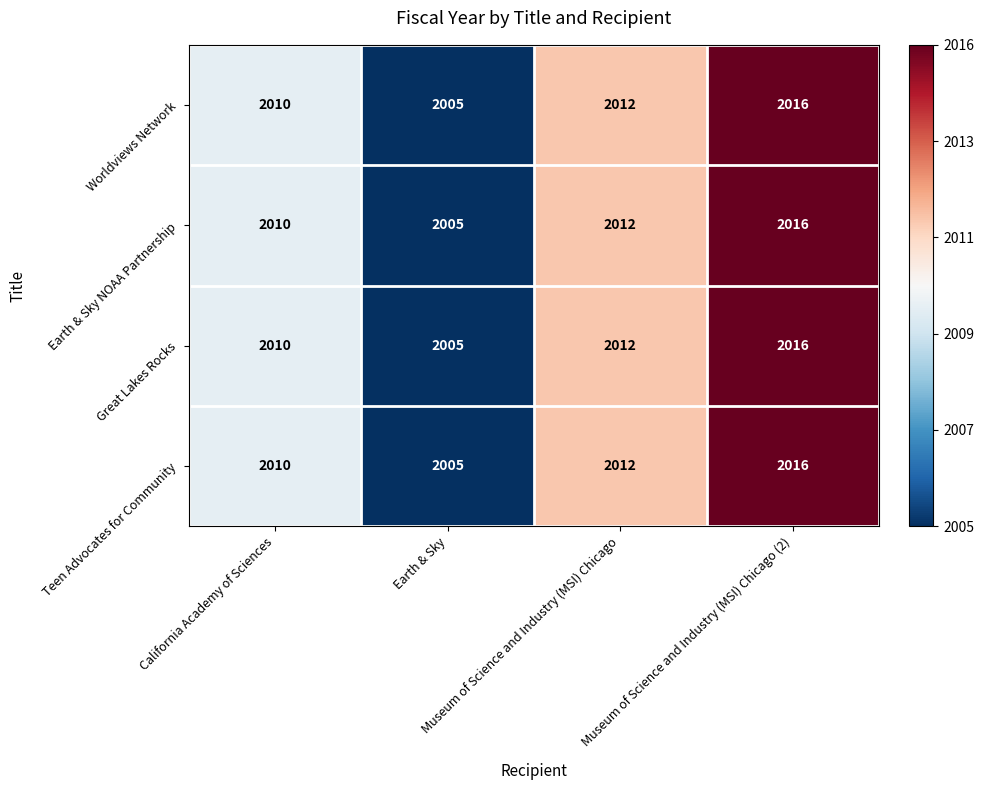

Count the Worldviews Network values in the range 2010 to 2016.

3